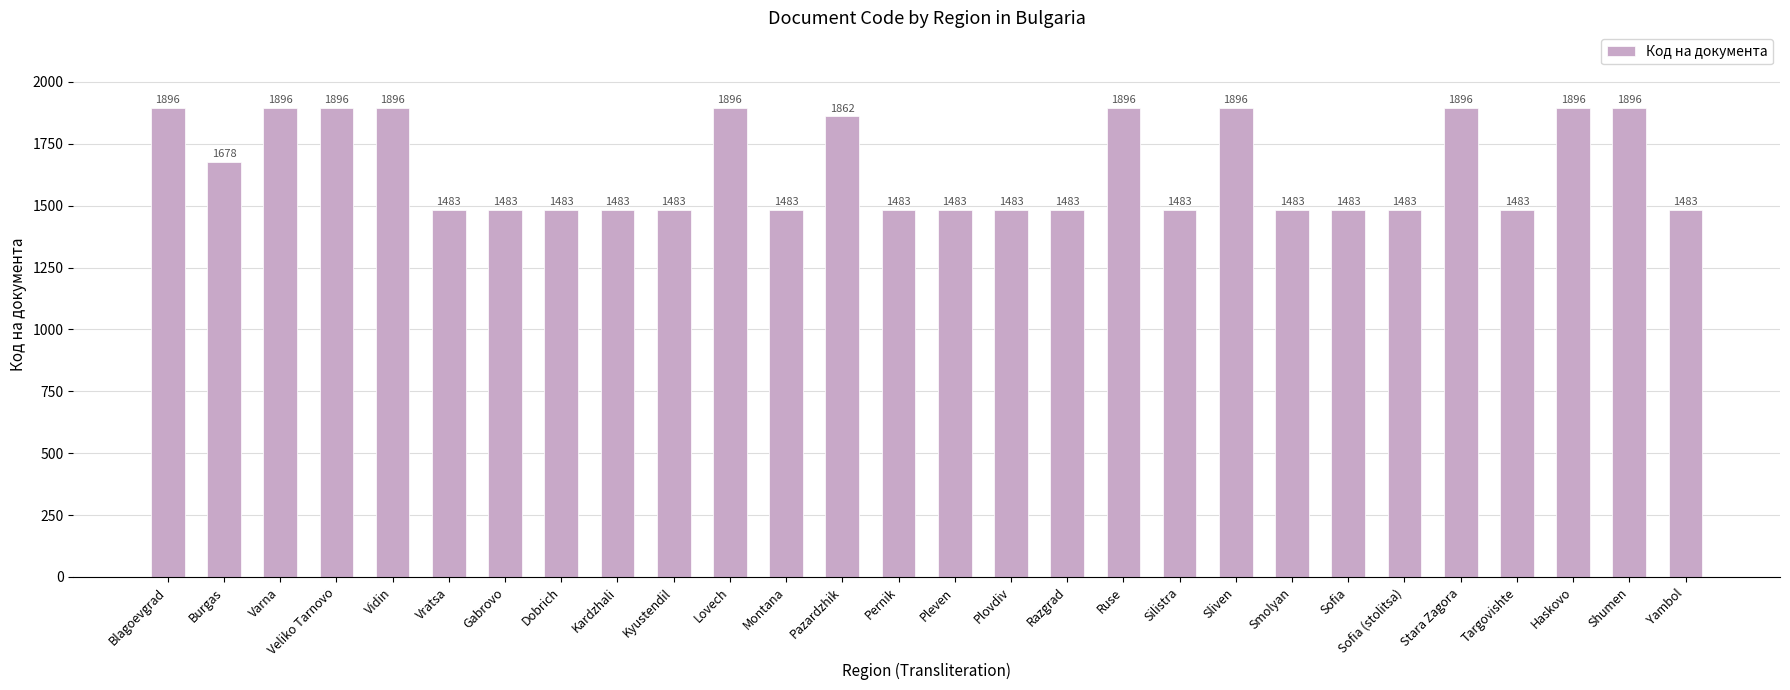

What is the difference between the values at Vratsa and Lovech?

413